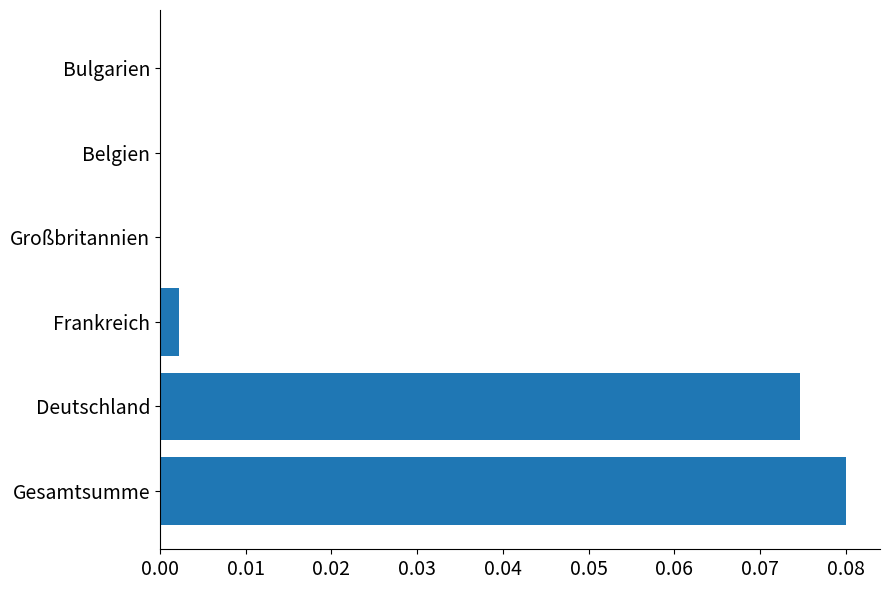

At which category does the chart reach its peak across all series?

Gesamtsumme